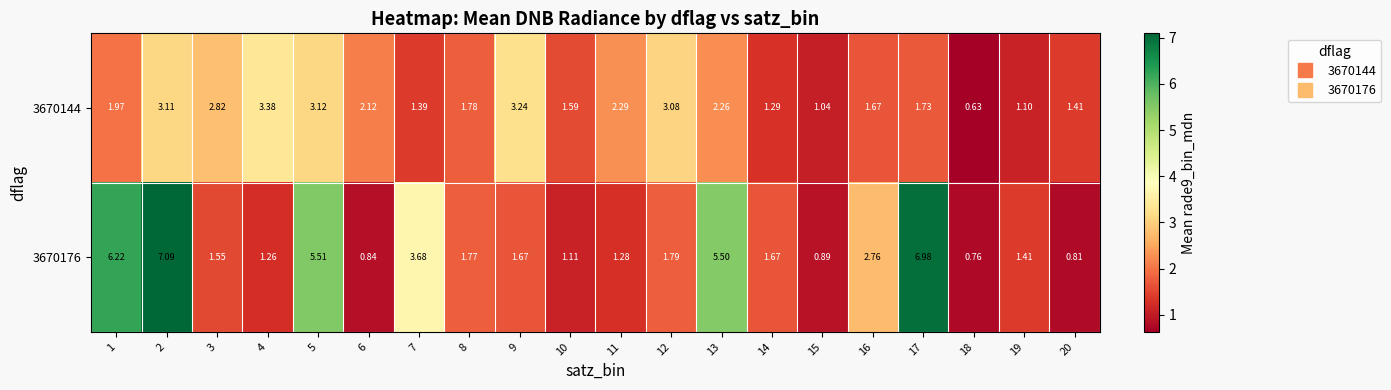

Is the value of 3670144 at 6 greater than the value of 3670176 at 14?

Yes